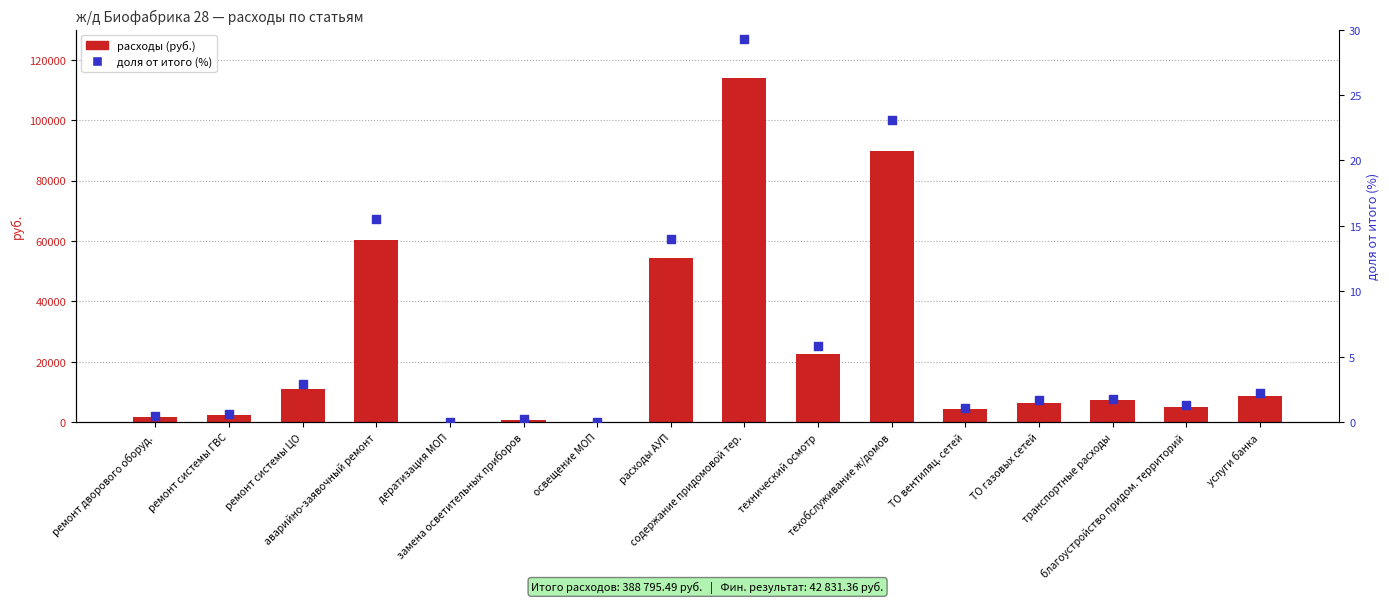

Is the value of доля от итого (%) at дератизация МОП greater than the value of расходы (руб.) at техобслуживание ж/домов?

No